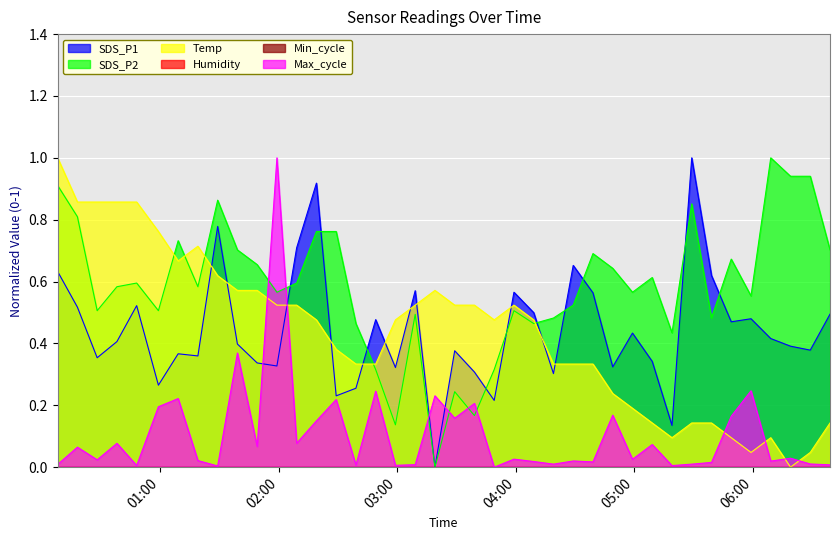

At how many categories does at least one series exceed 0?

40